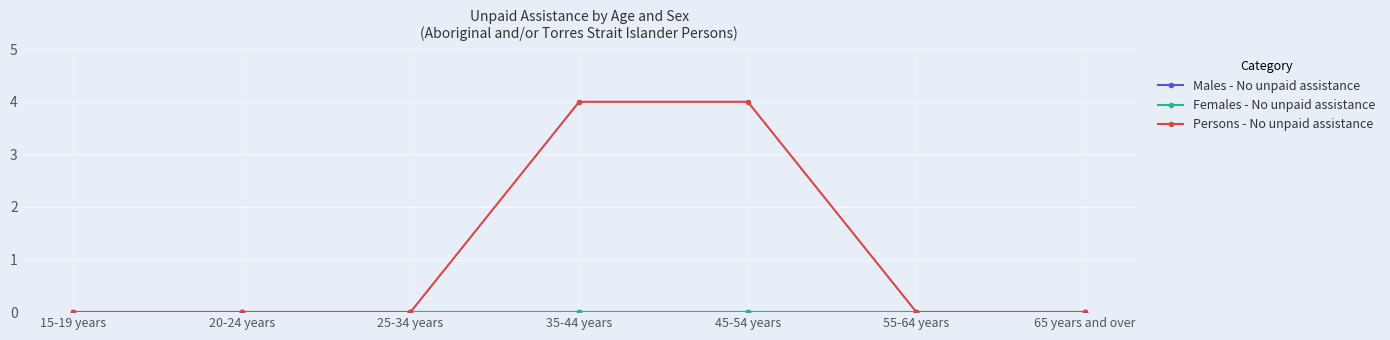

What is the label of the 6th point from the left?

55-64 years